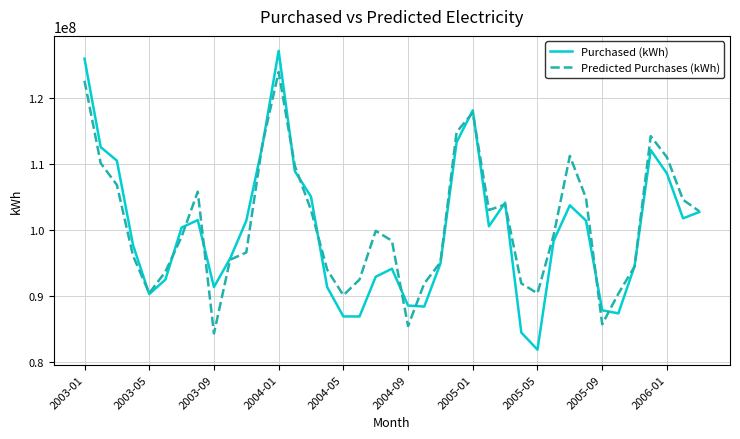

Which series has the largest range (max minus min)?

Purchased (kWh)